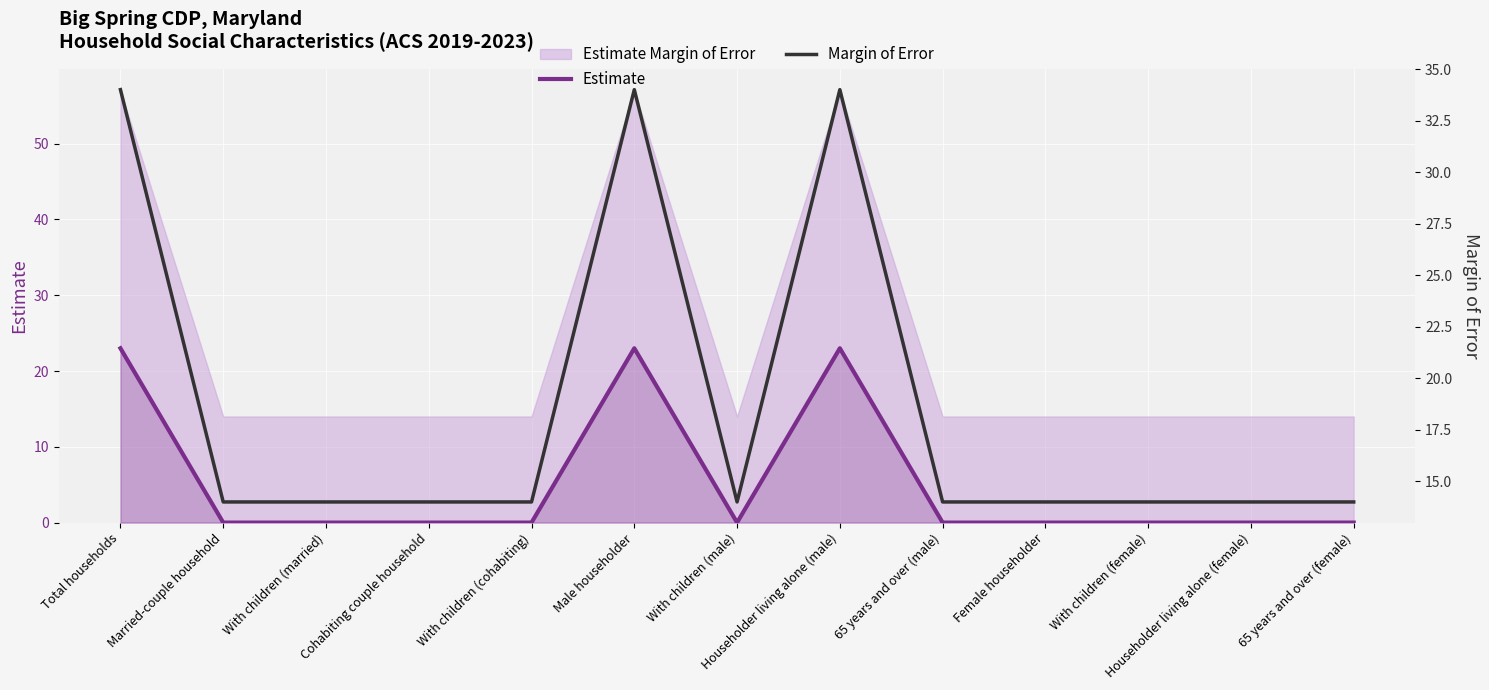

Reading left to right, transcribe all the data shown in this chart.

Estimate: 23	0	0	0	0	23	0	23	0	0	0	0	0
Margin of Error: 34	14	14	14	14	34	14	34	14	14	14	14	14